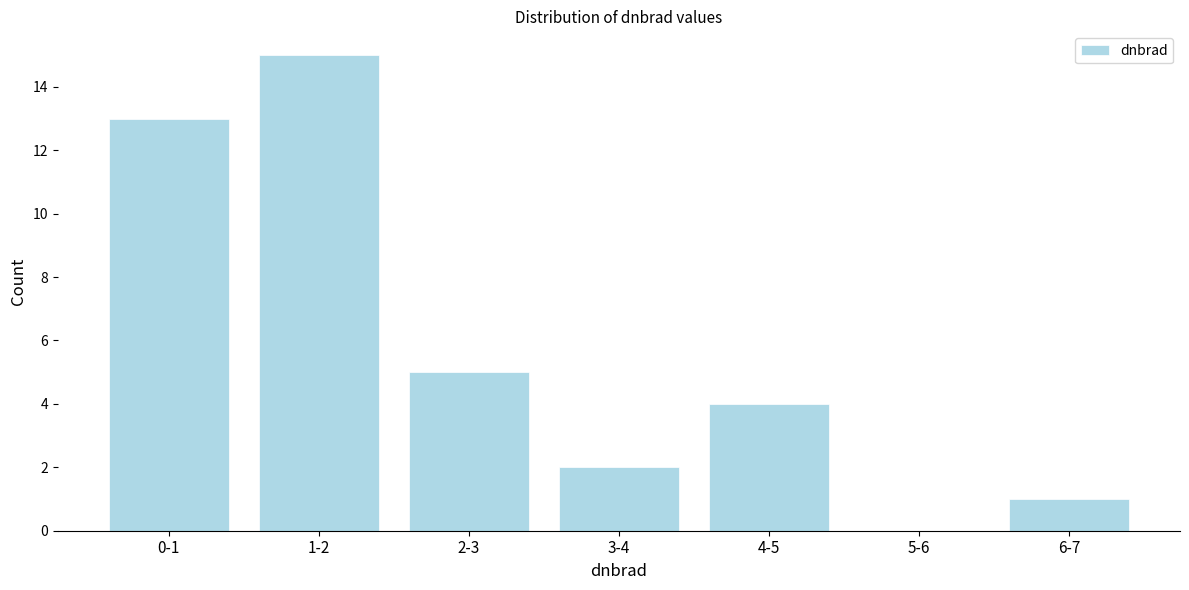

Reading left to right, transcribe all the data shown in this chart.

0-1=13	1-2=15	2-3=5	3-4=2	4-5=4	5-6=0	6-7=1